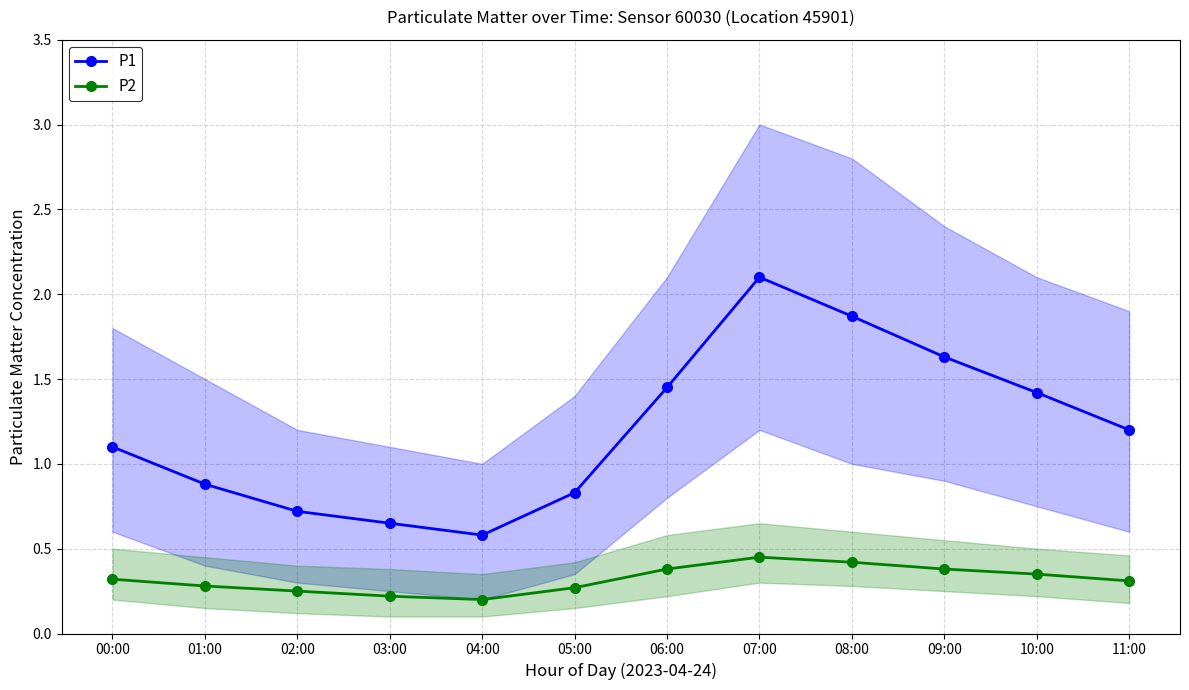

Which has a higher value, 04:00 or 02:00?

02:00